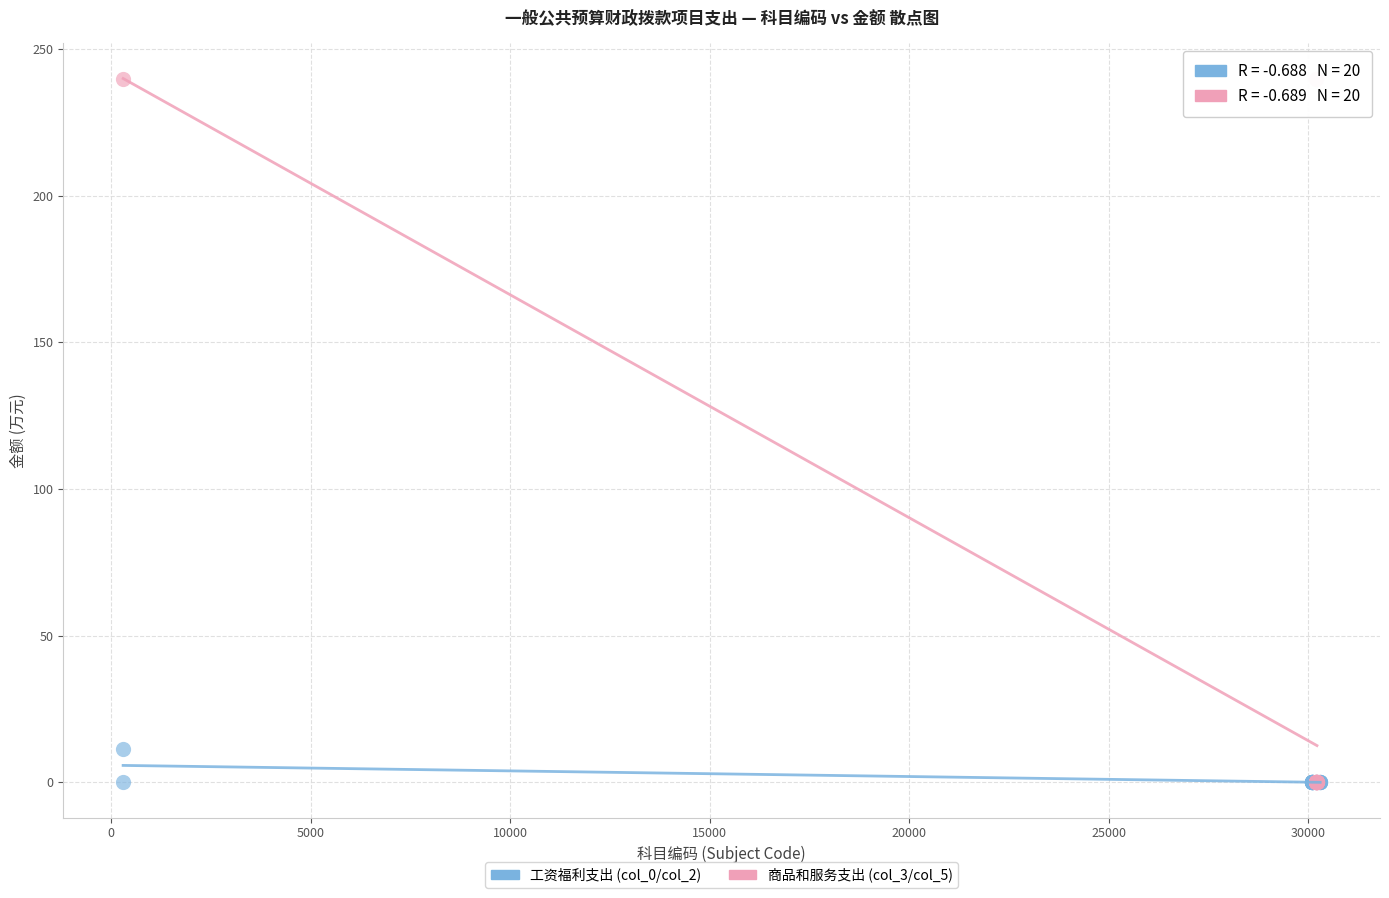

What are all the series names shown in the legend?

工资福利支出 (col_0/col_2), 商品和服务支出 (col_3/col_5)